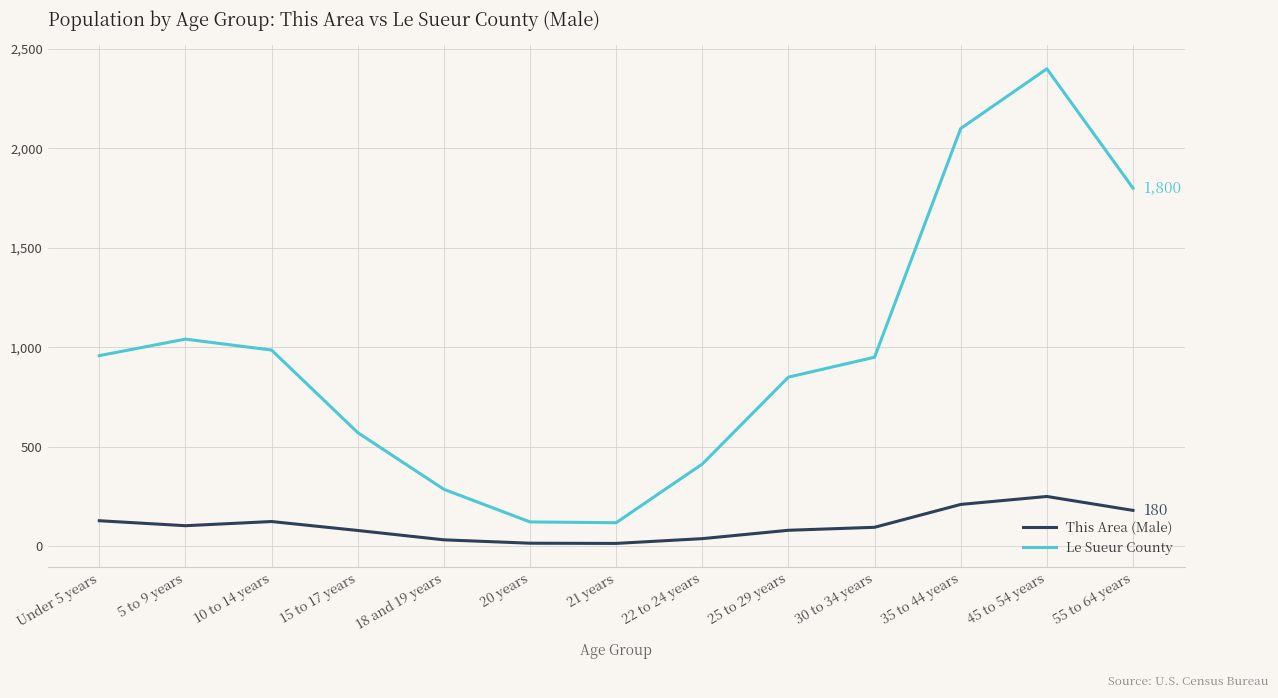

Does the chart have visible grid lines?

Yes